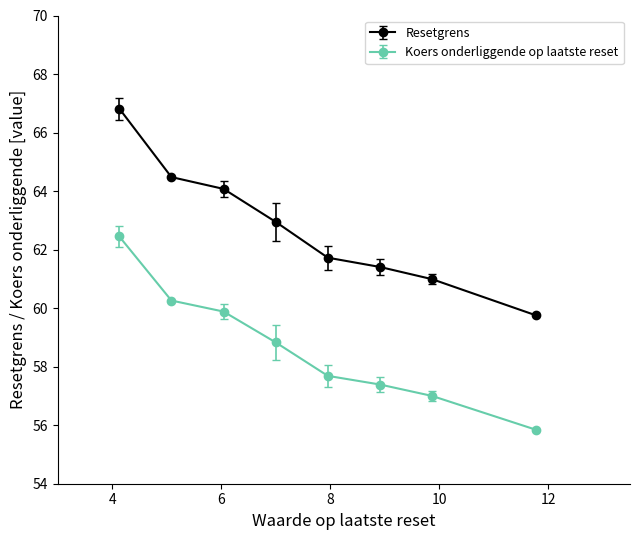

Which series has the largest total across all categories?

Resetgrens